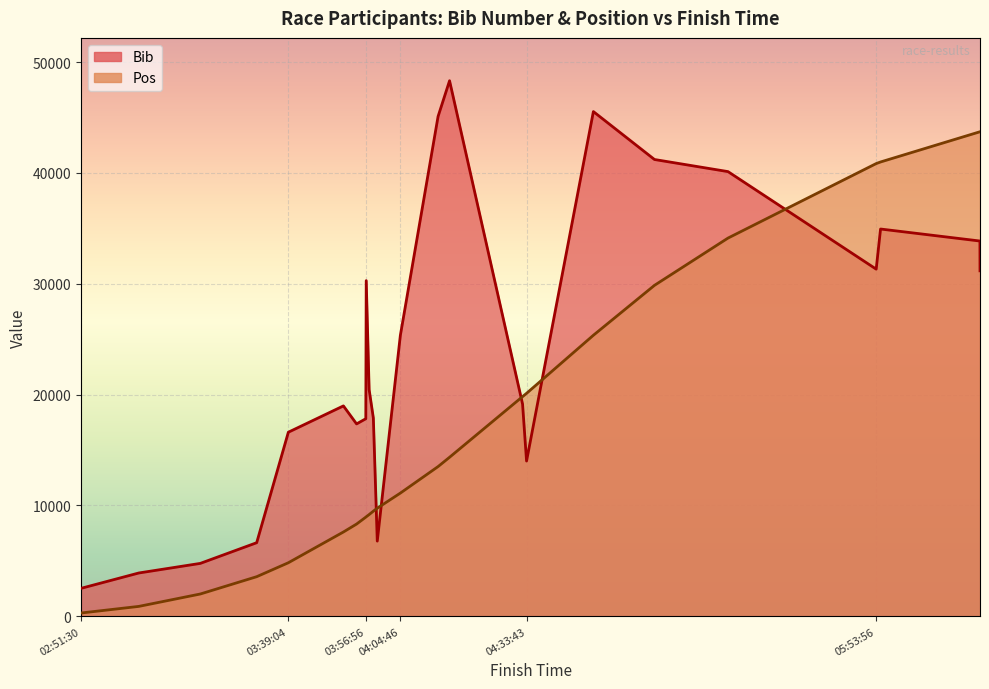

At which label is Pos closest to 22004?

04:33:43